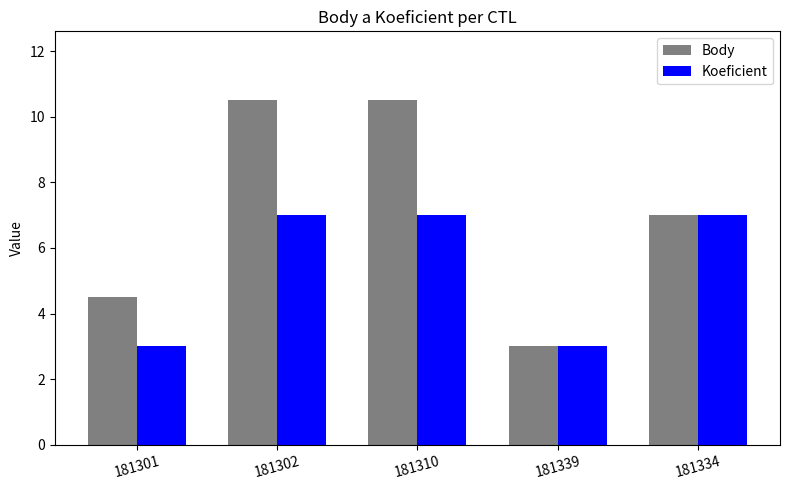

What is the difference between the second highest and minimum values in the Body series?

7.5